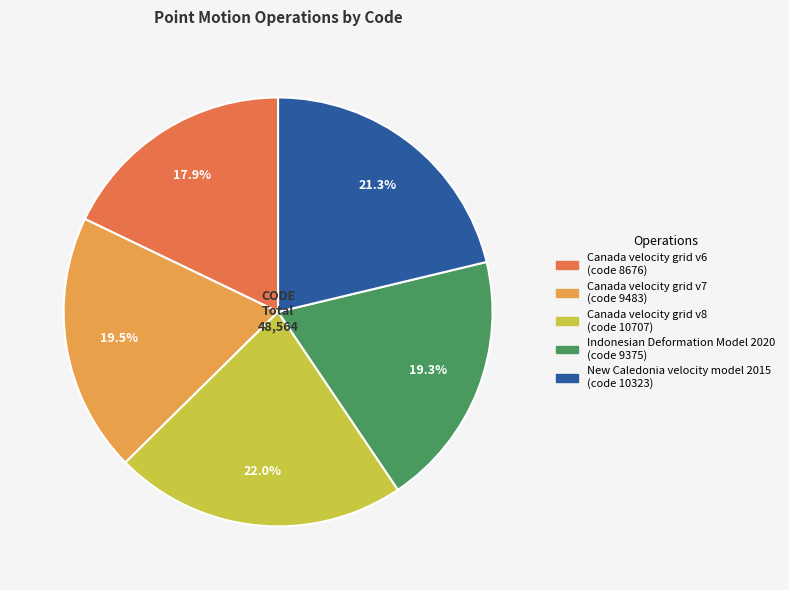

True or false: Indonesian Deformation Model 2020 accounts for 8% of the total.

False